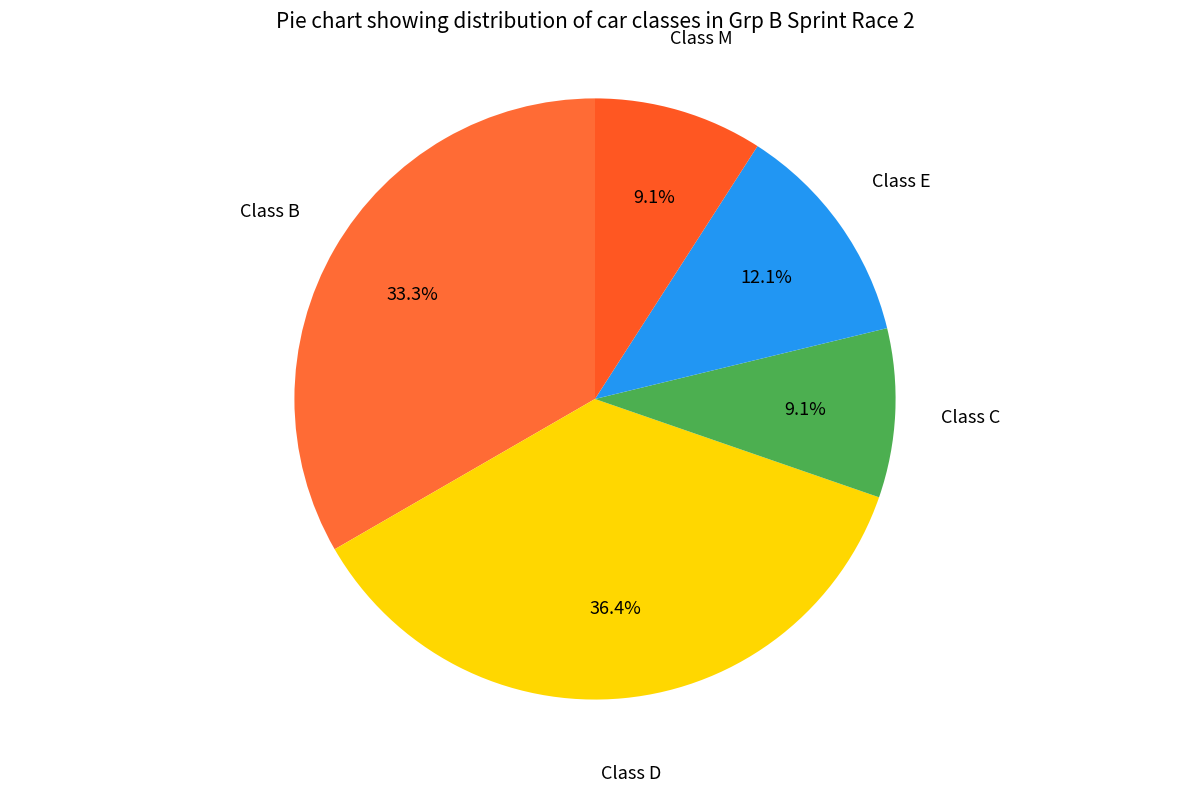

To the nearest percent, what is the difference between the largest and smallest slice percentages?

27%